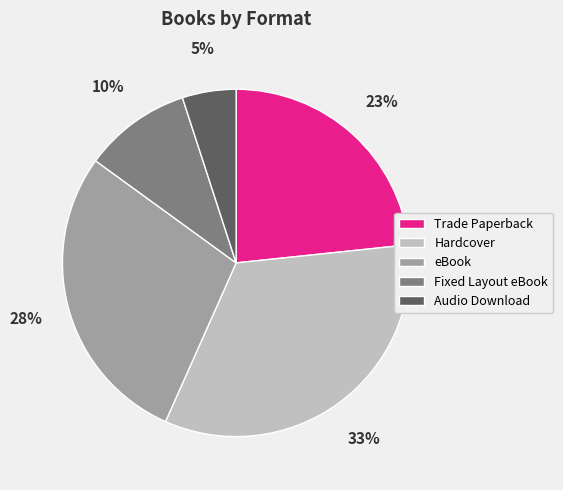

Count the number of slices in the pie.

5